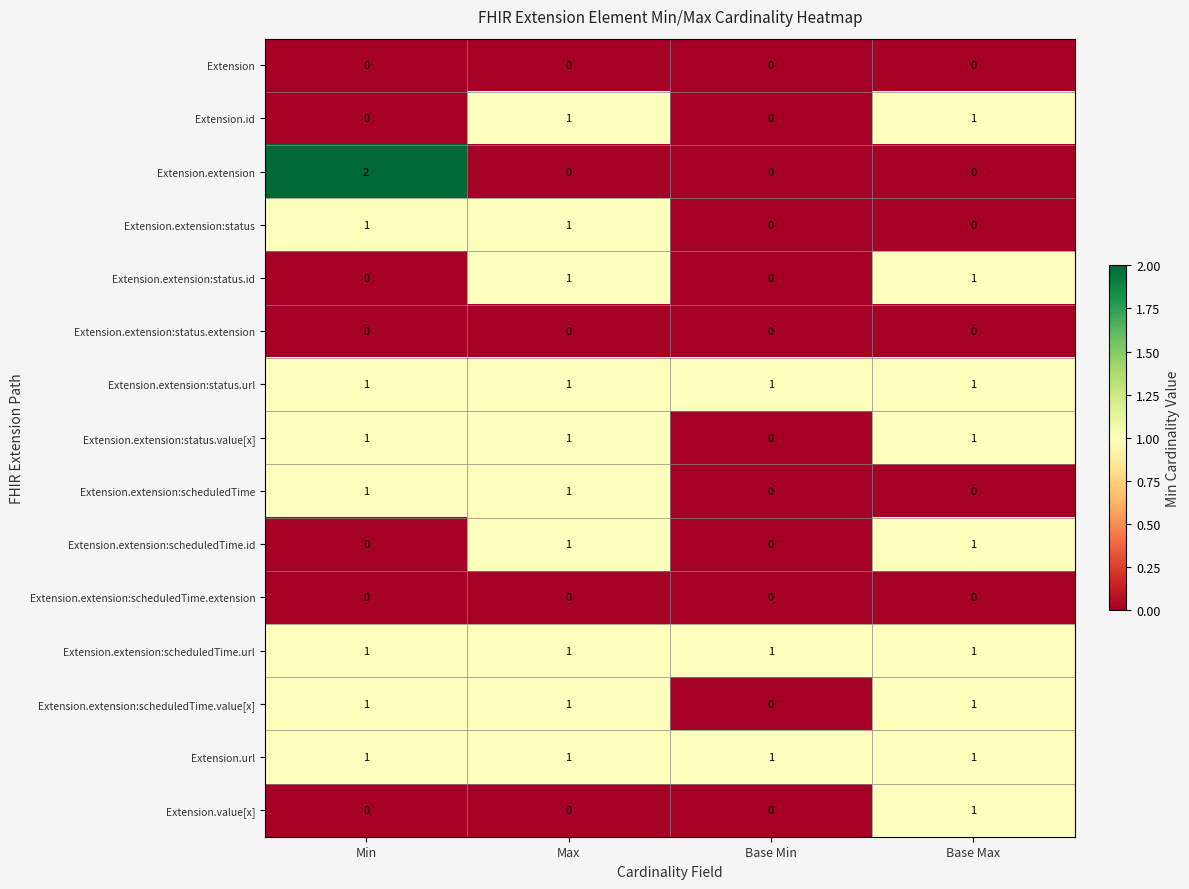

What is the sum of all Extension.extension:scheduledTime.value[x] values?

3